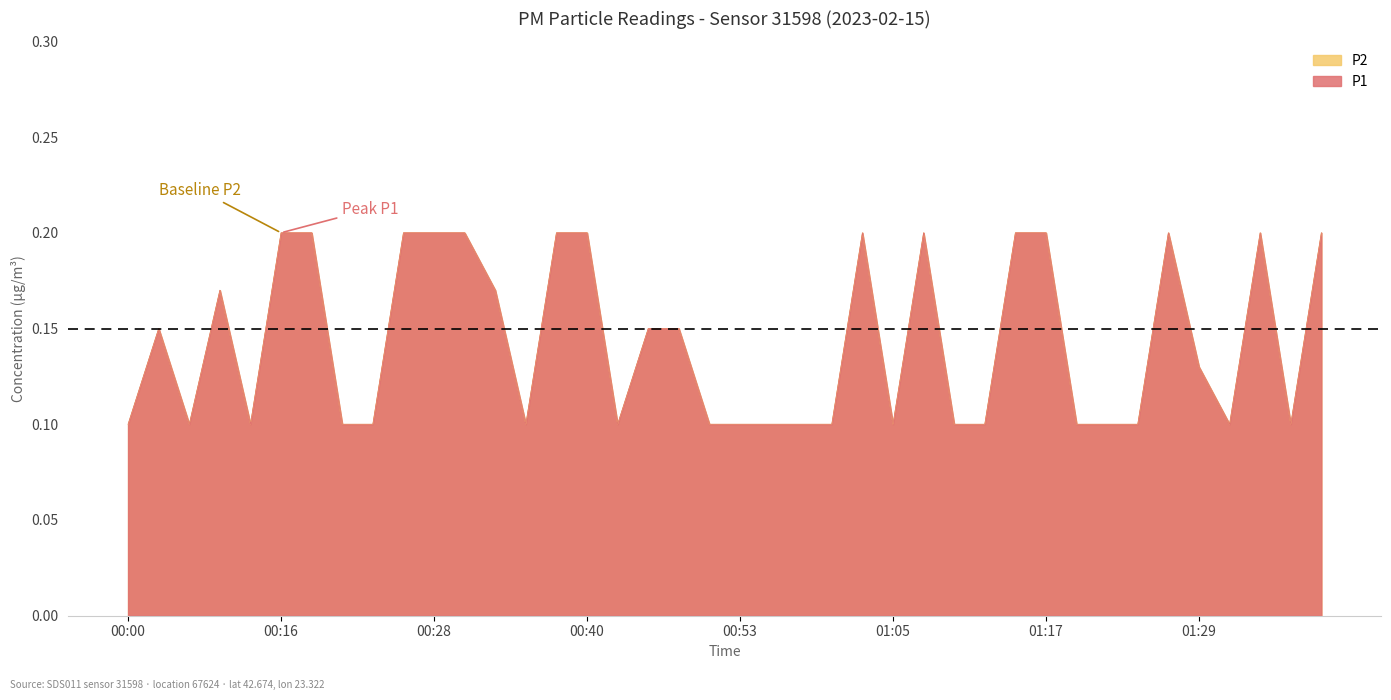

What is the sum of the P1 values at 00:00 and 00:33?

0.3